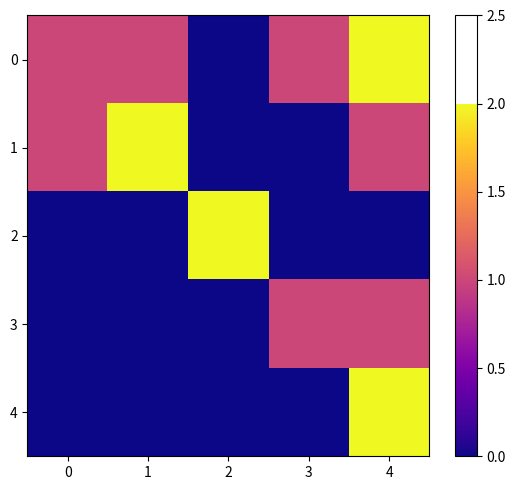

At how many categories does at least one series exceed 0?

5